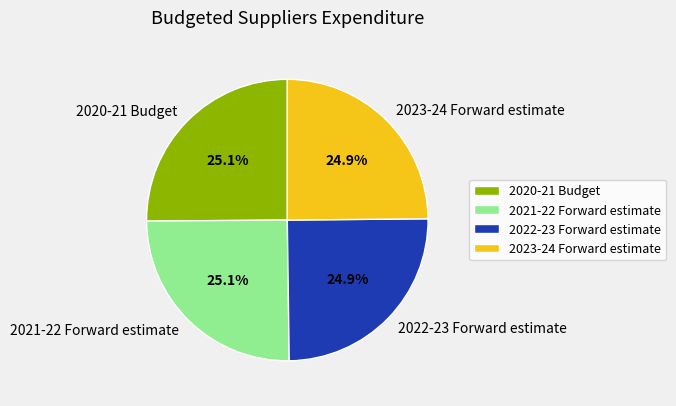

Combined, what portion of the pie is 2021-22 Forward estimate and 2022-23 Forward estimate?

50.0%